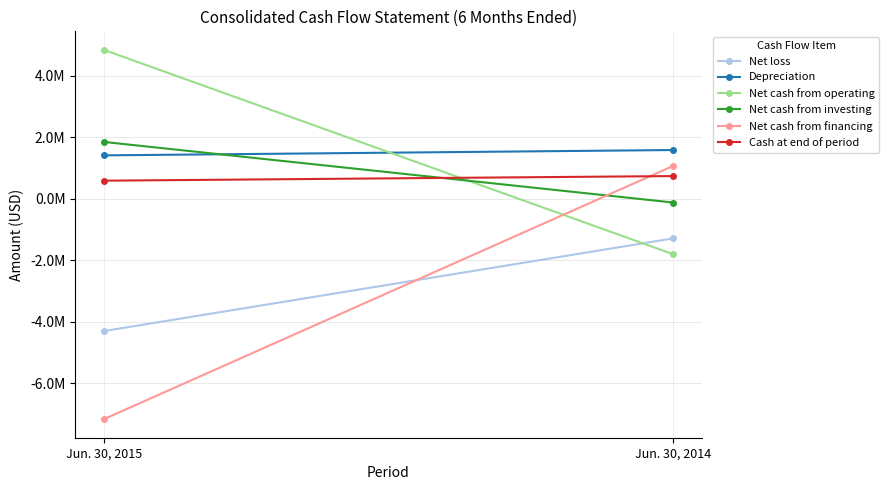

At which category is the sum across all series the highest?

Jun. 30, 2014